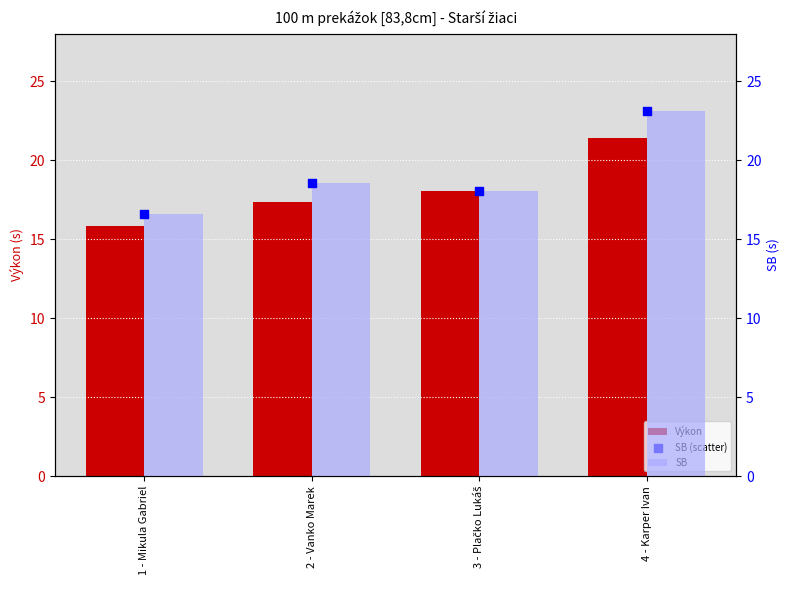

Which series has the widest spread of Y values?

SB